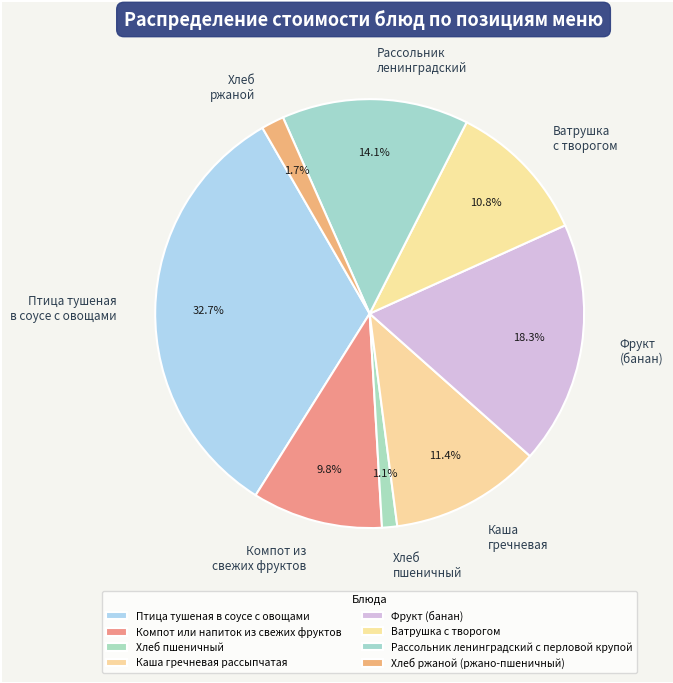

Is it true that Ватрушка с творогом is 11% of the pie?

True